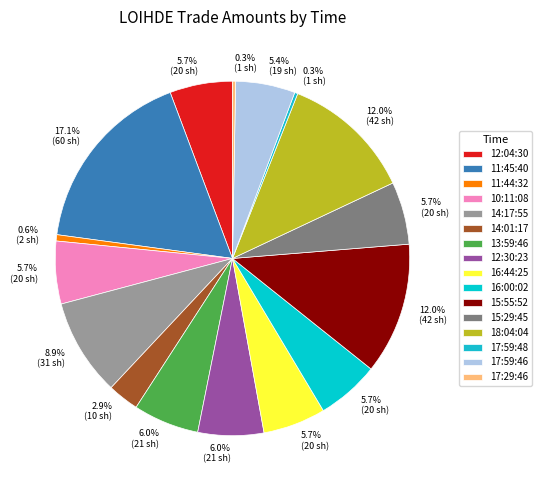

Combined, do 12:04:30 and 12:30:23 account for over 50%?

No